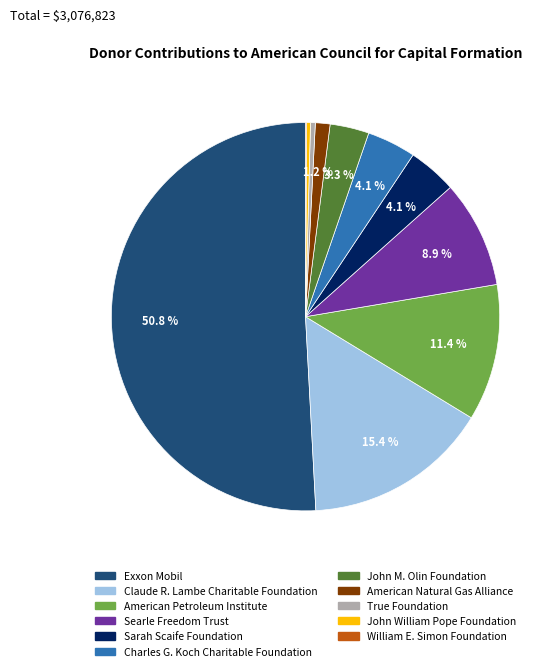

How much of the chart is everything except Charles G. Koch Charitable Foundation?

95.9%